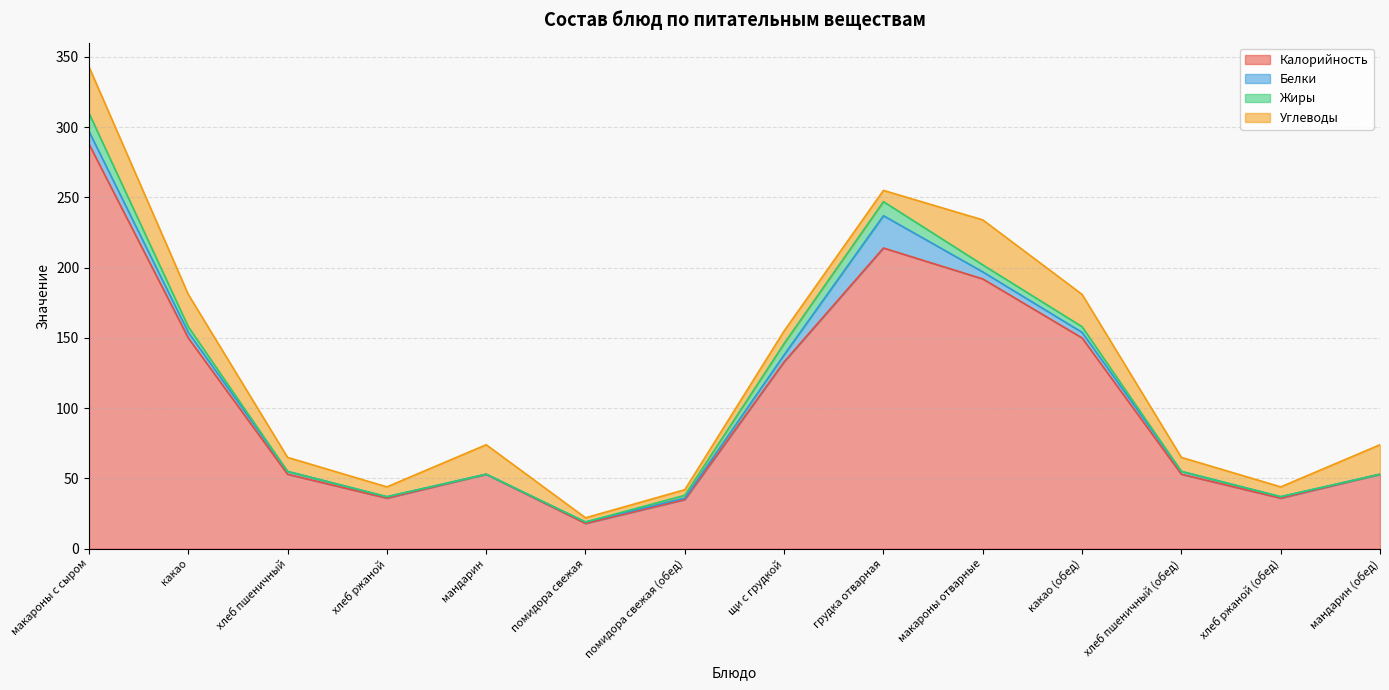

At which category does the chart reach its peak across all series?

макароны с сыром